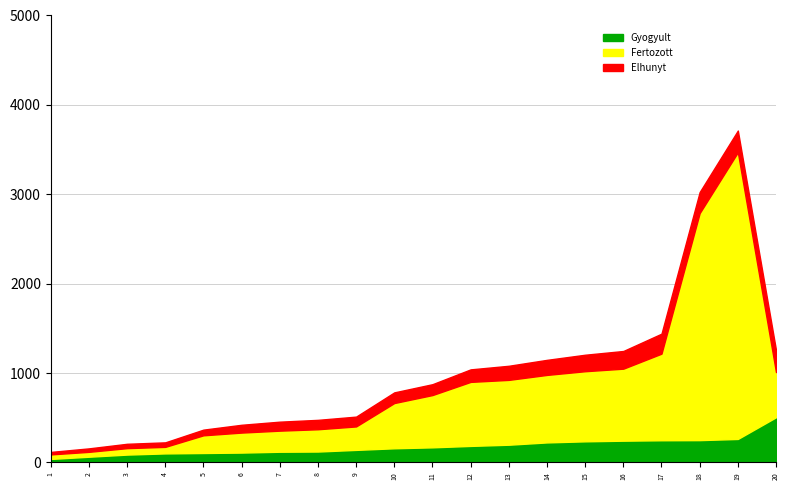

Where is Fertozott nearest to the value 1779?

17